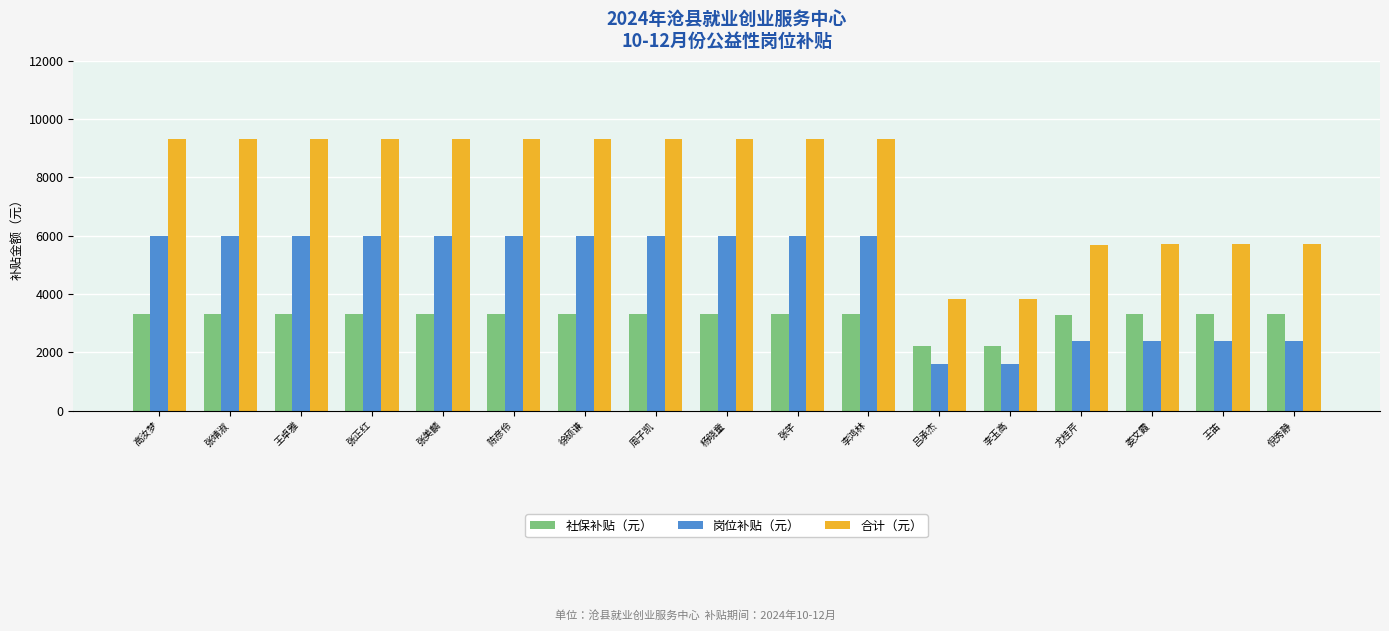

Rank the series by their maximum value, from highest to lowest.

合计（元）, 岗位补贴（元）, 社保补贴（元）